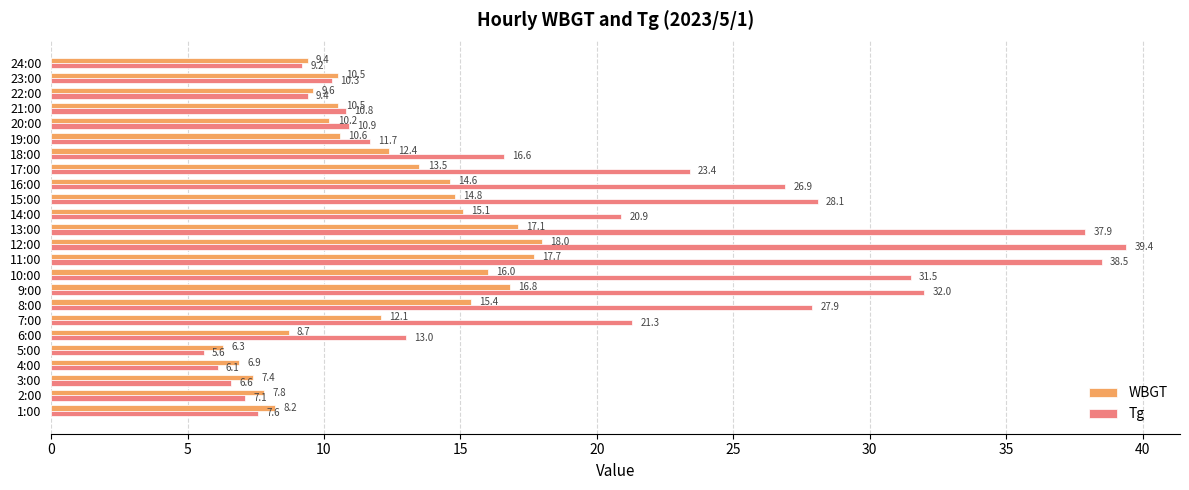

What is the difference between the highest and lowest values at 2:00?

0.7